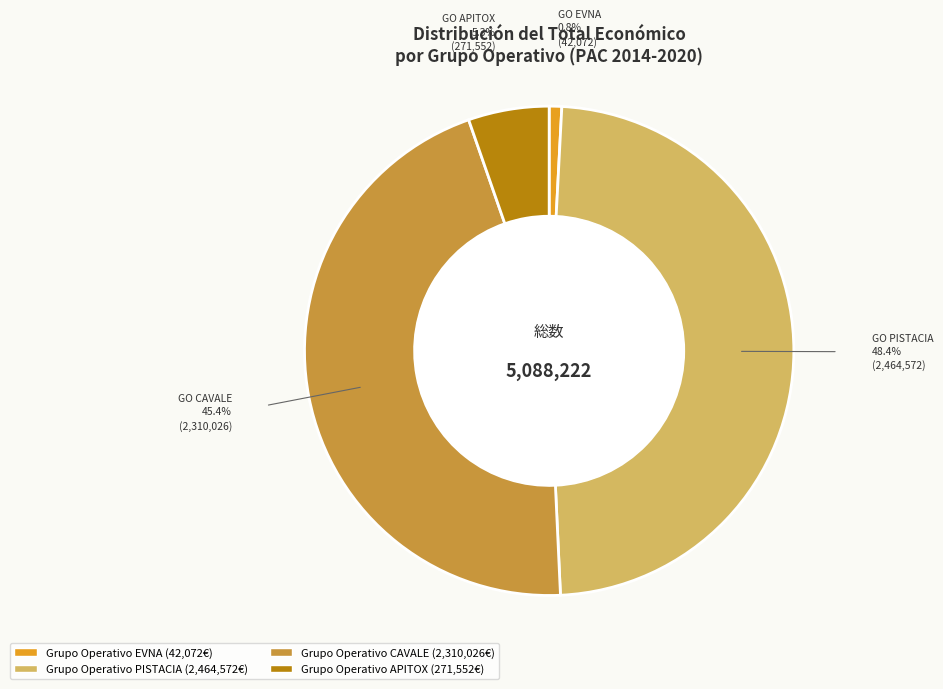

The Grupo Operativo PISTACIA slice represents 48% of the pie. True or false?

True